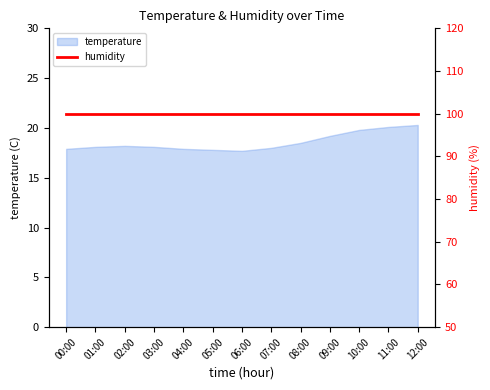

What is the smallest value displayed?

17.7